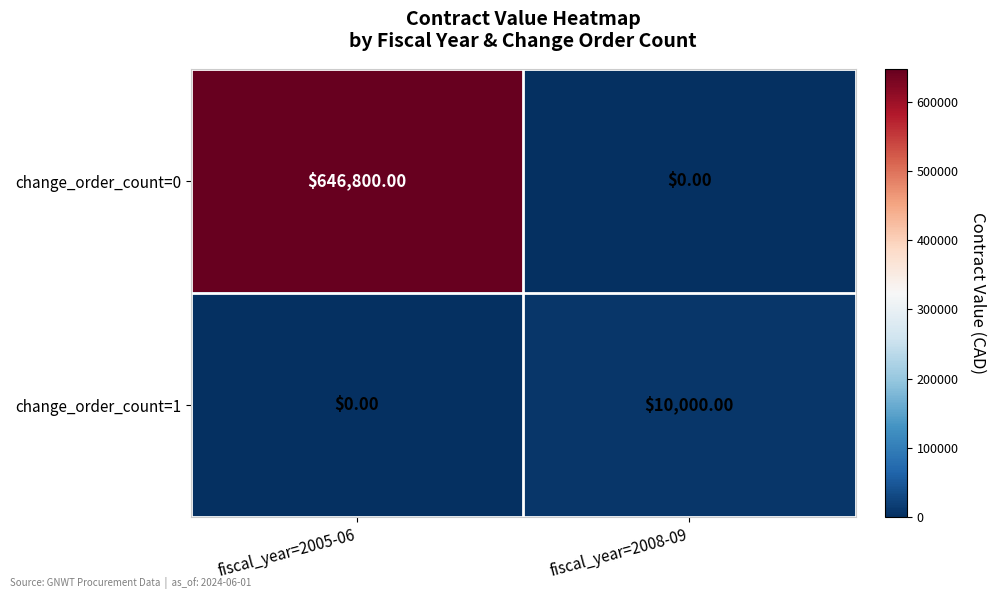

At fiscal_year=2005-06, list the series in order from largest to smallest.

change_order_count=0, change_order_count=1